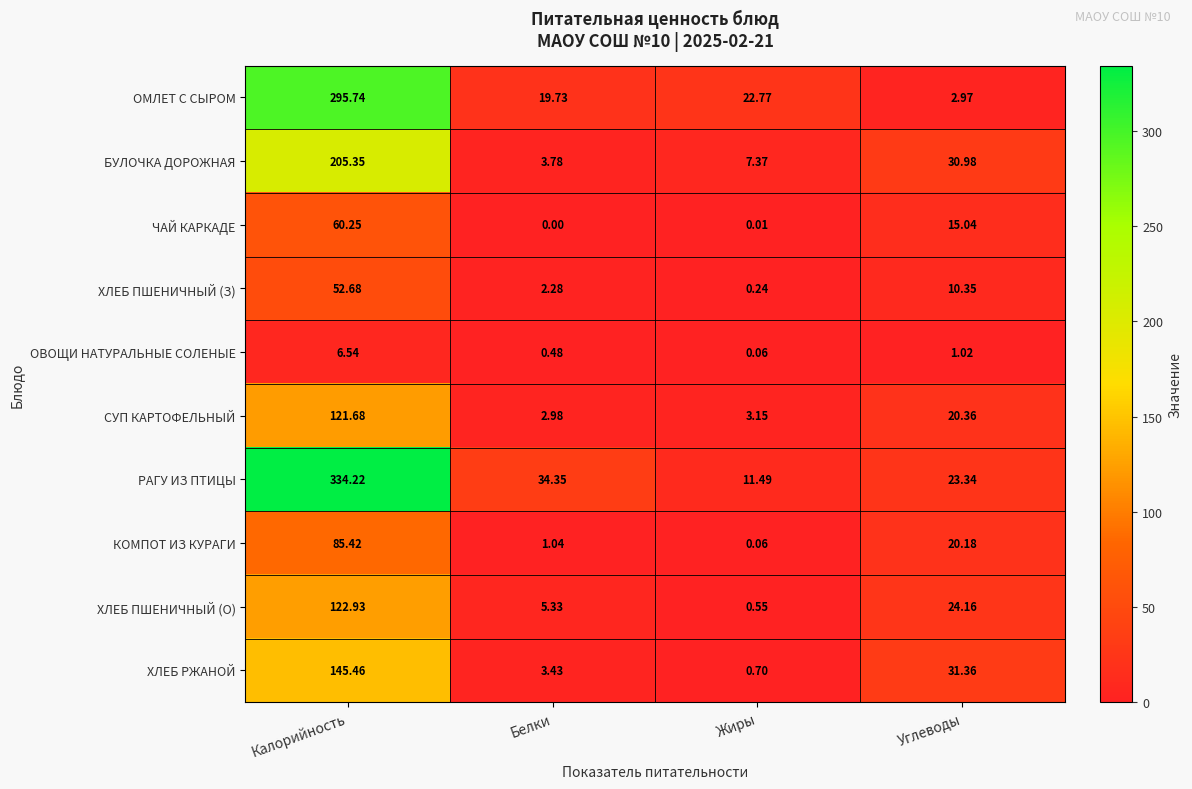

At which label is СУП КАРТОФЕЛЬНЫЙ closest to 62?

Углеводы